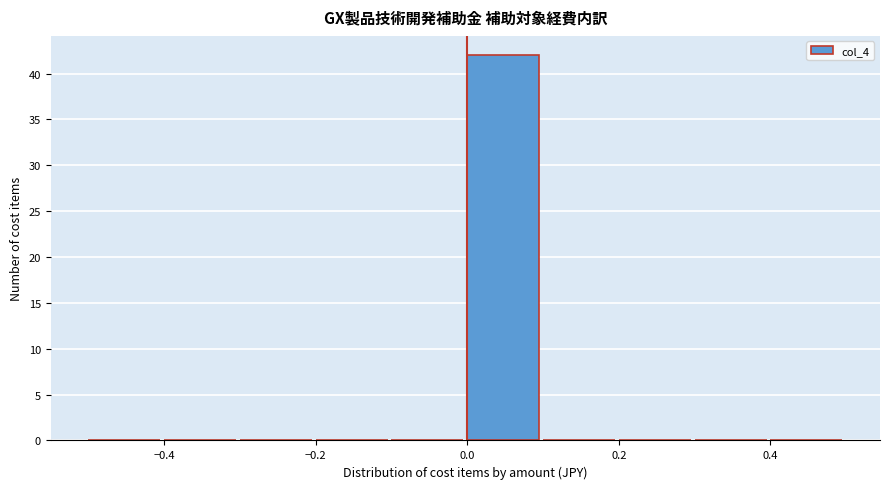

Which range on the x-axis has the tallest bar?

0.0 to 0.1